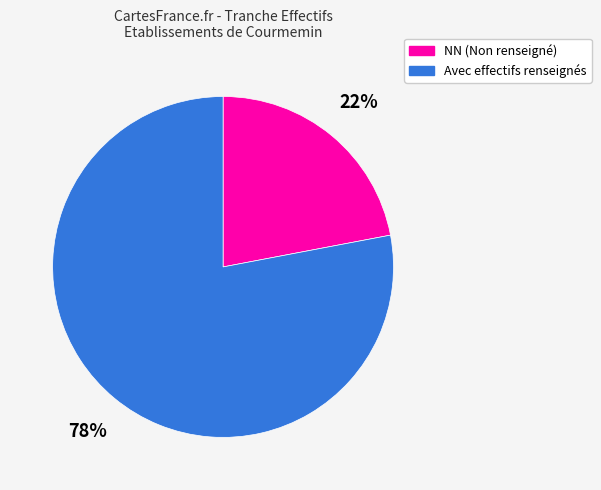

To the nearest percent, what is the combined percentage of Avec effectifs renseignés and NN (Non renseigné)?

100%